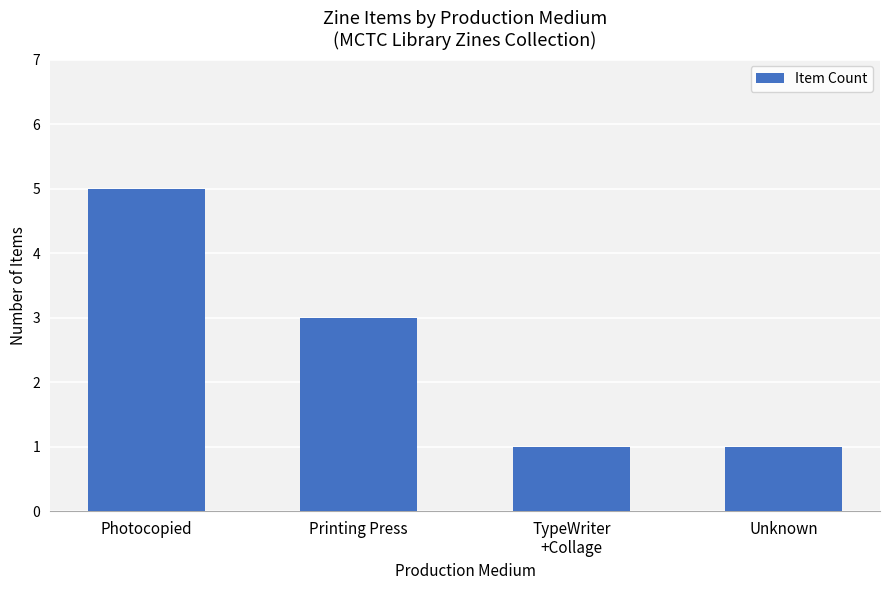

What is the sum of all values?

10